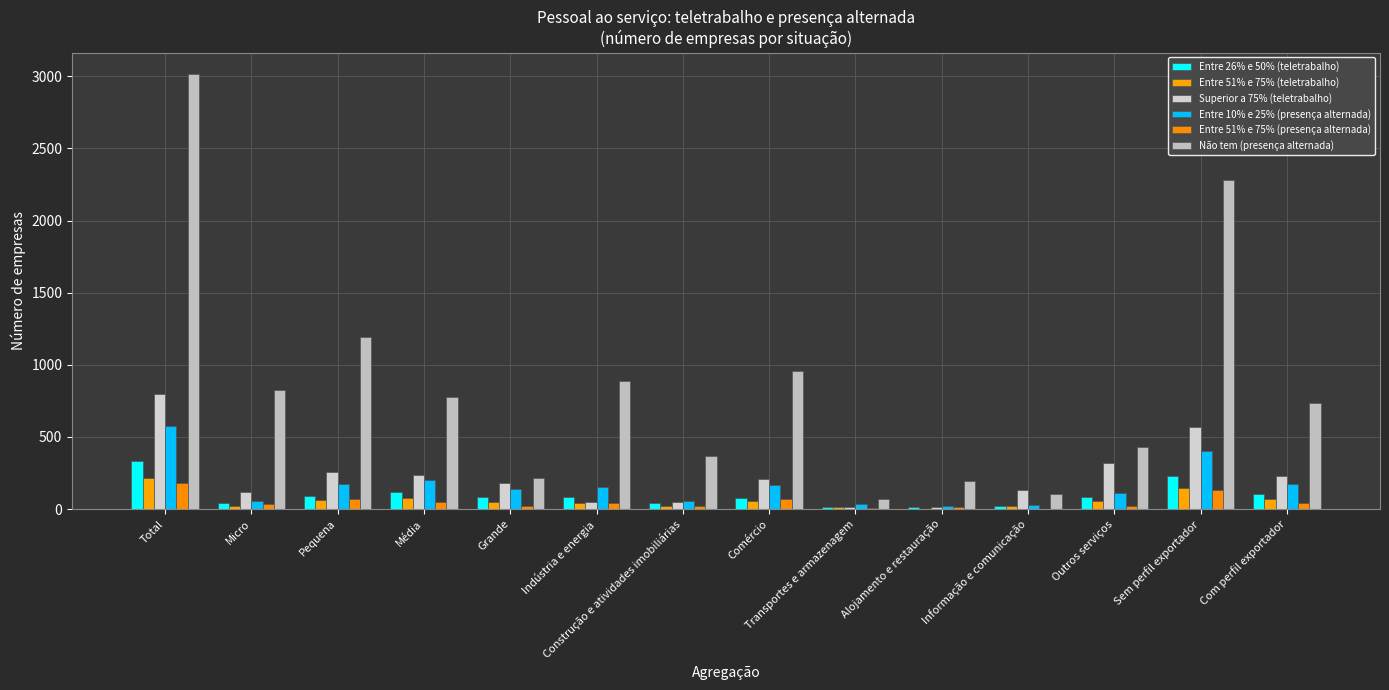

Count the number of categories in the chart.

14